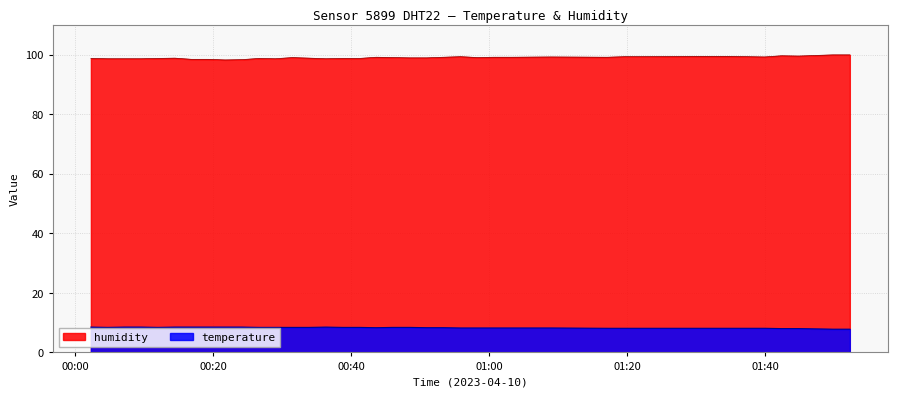

Which series has the largest total across all categories?

humidity